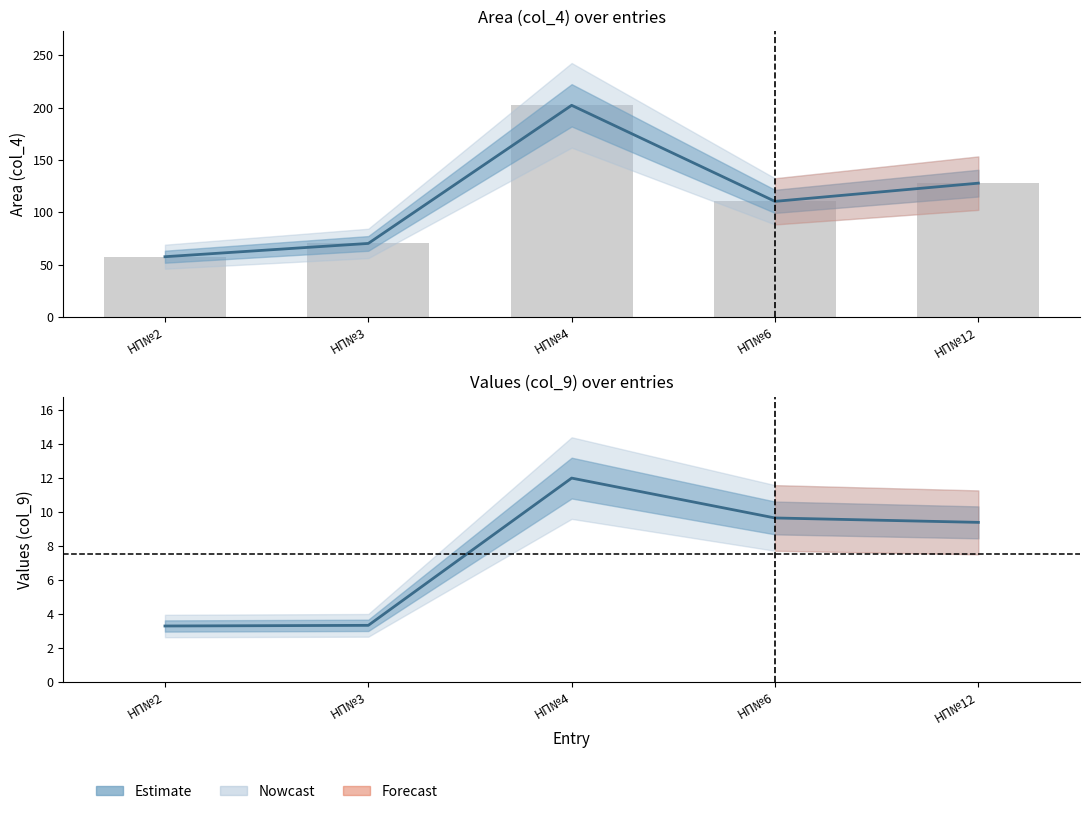

What value does the col_4 (Area) series have at НП№6?

110.4